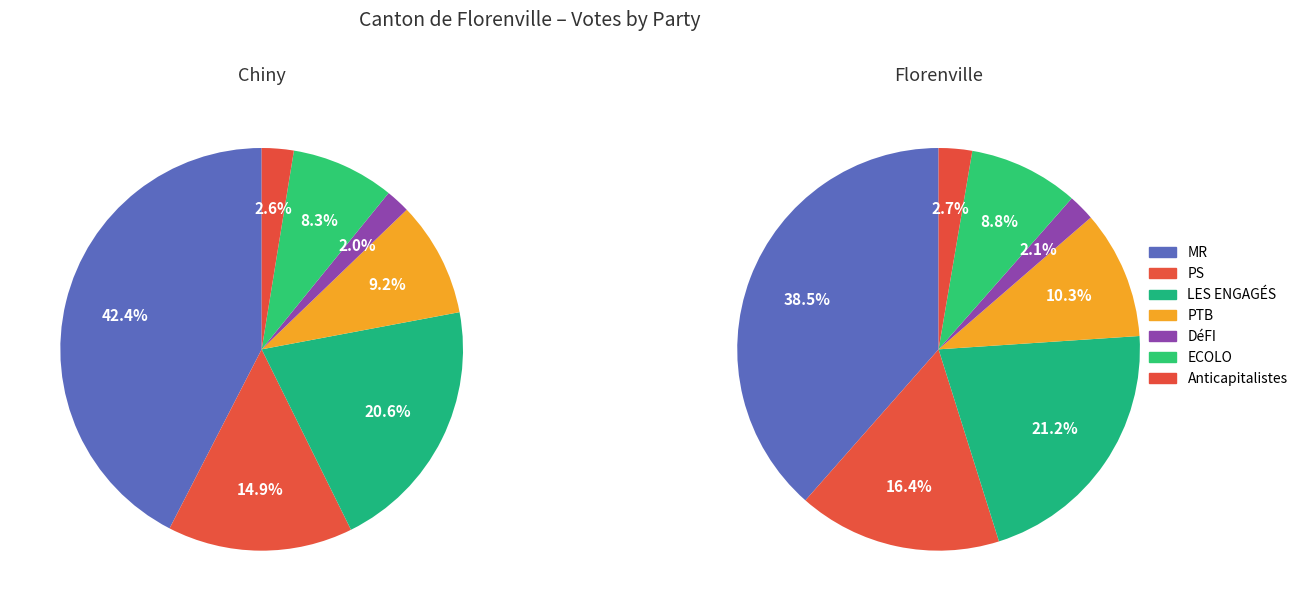

Does DéFI account for over 50% of the chart?

No